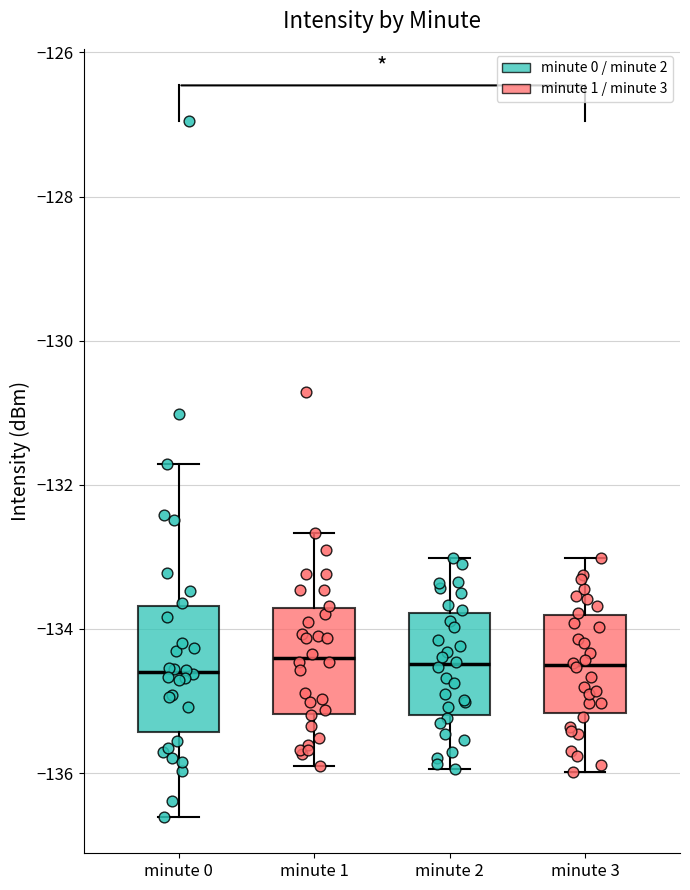

Which box is the tallest, from its lower edge to its upper edge?

minute 0